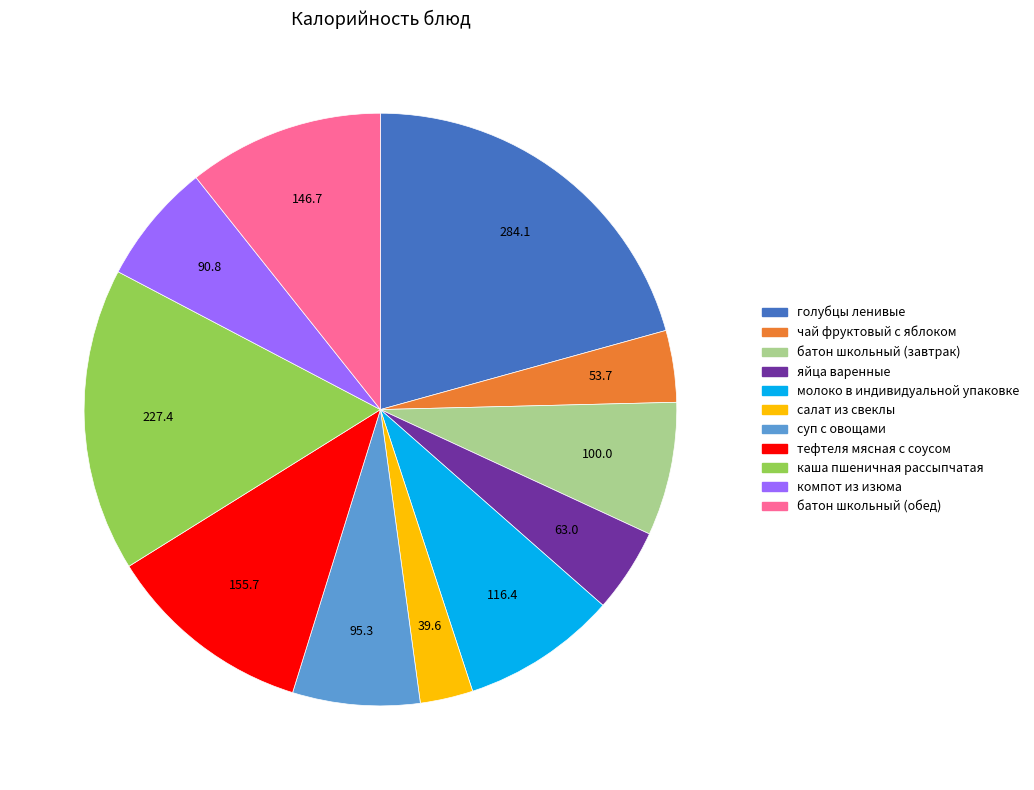

Is it true that батон школьный (завтрак) is 7% of the pie?

True